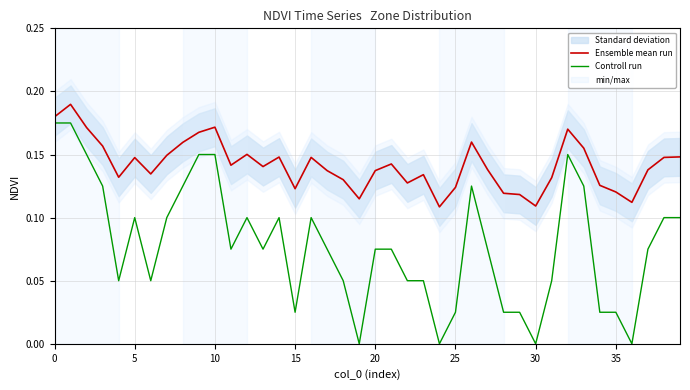

What is the value of the Ensemble mean run point at the 4th from the left?

0.2